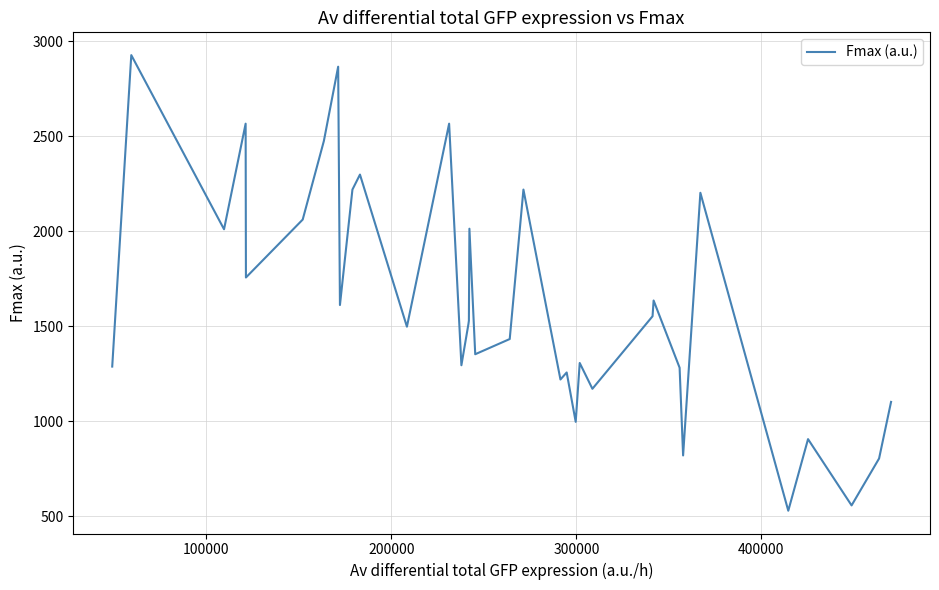

True or false: the data has more than 1 interior local peaks.

True